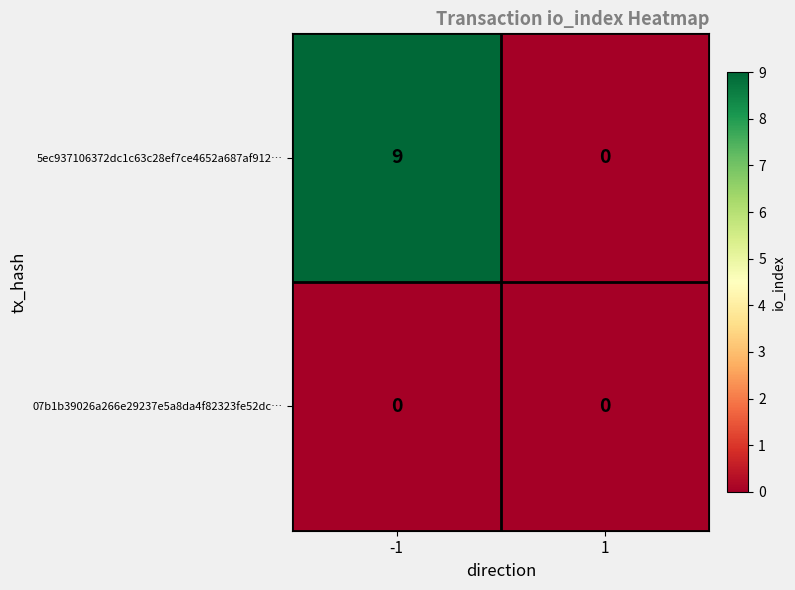

Rank the series at -1 from lowest to highest value.

07b1b39026a266e29237e5a8da4f82323fe52dc…, 5ec937106372dc1c63c28ef7ce4652a687af912…